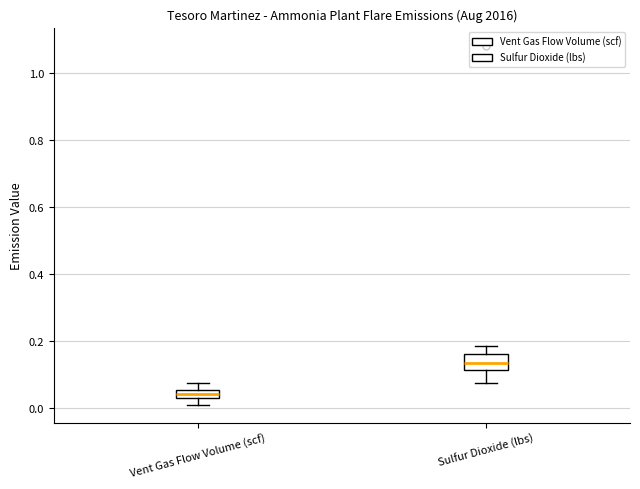

Which box's median line is the lowest?

Vent Gas Flow Volume (scf)